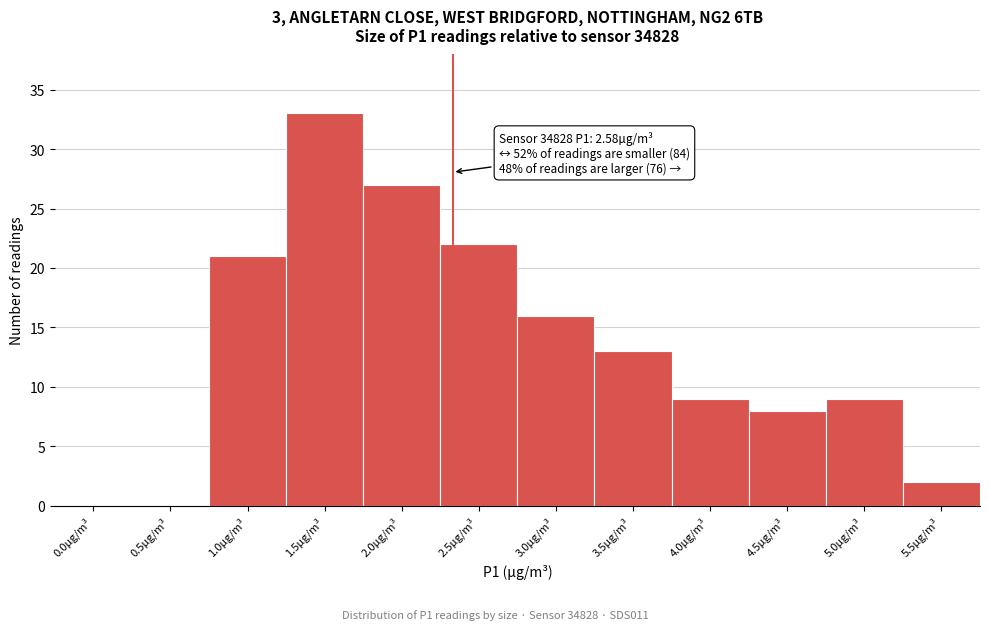

Reading left to right, extract all data points from this chart.

0.0µg/m³=0	0.5µg/m³=0	1.0µg/m³=21	1.5µg/m³=33	2.0µg/m³=27	2.5µg/m³=22	3.0µg/m³=16	3.5µg/m³=13	4.0µg/m³=9	4.5µg/m³=8	5.0µg/m³=9	5.5µg/m³=2